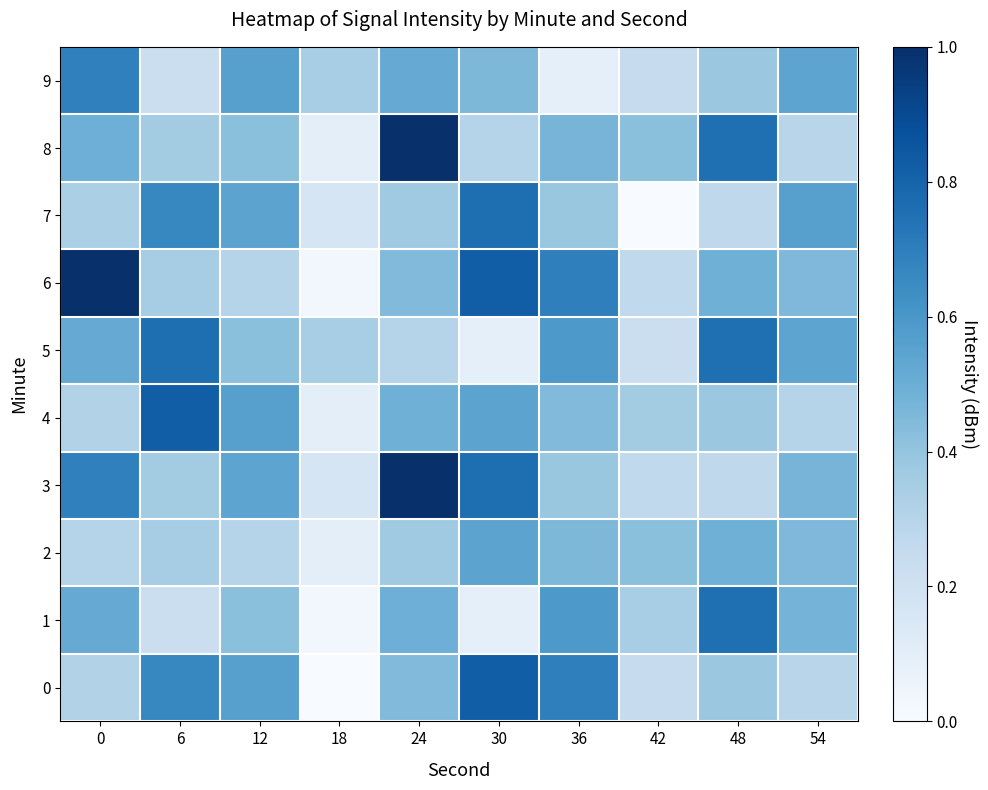

What is the spread (max minus min) of values at 42?

0.4